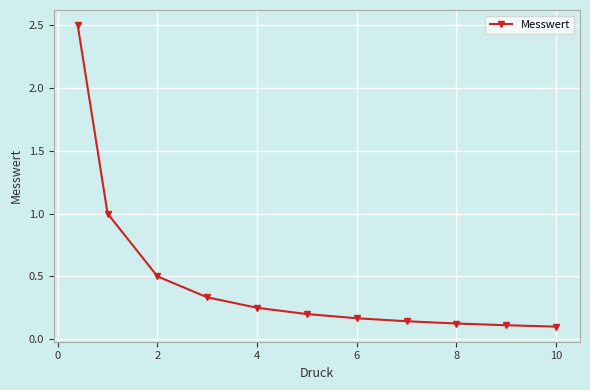

What is the average value?

0.5